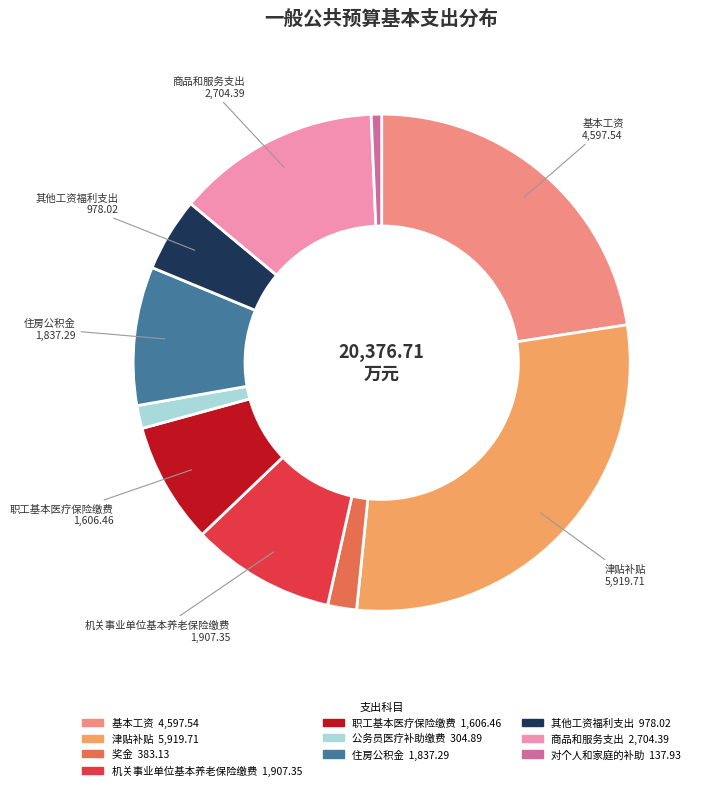

Is there any slice that represents more than half of the pie?

No